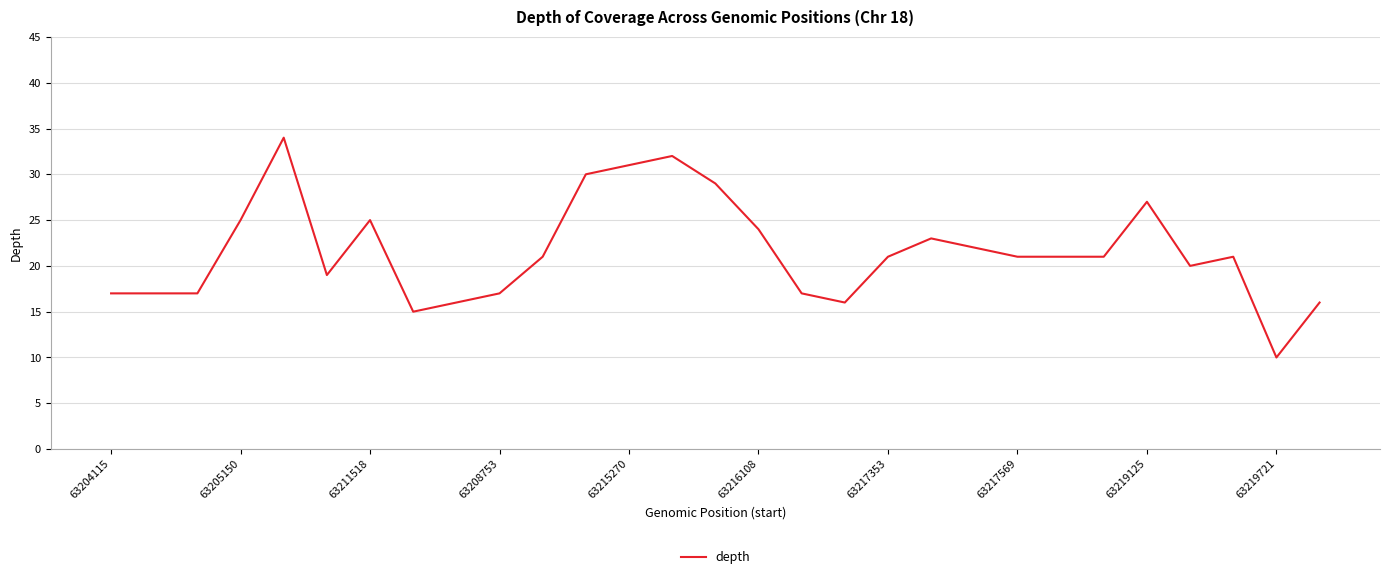

What is the maximum value shown in the chart?

34